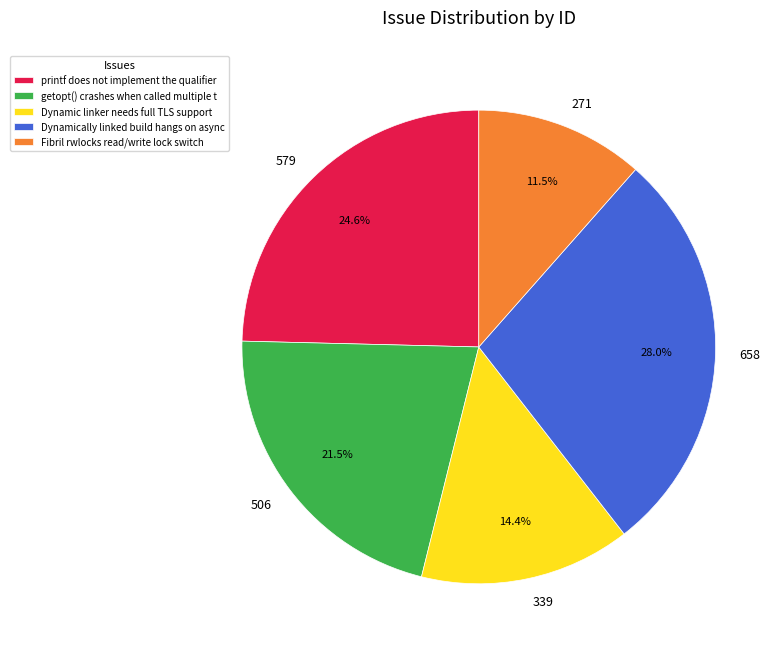

Count the number of slices in the pie.

5